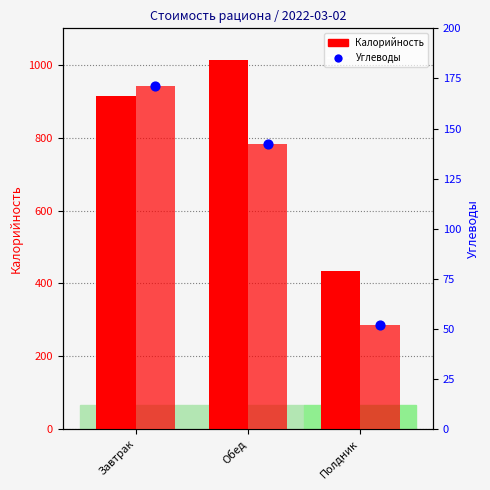

Which series reaches the minimum Y coordinate?

Углеводы